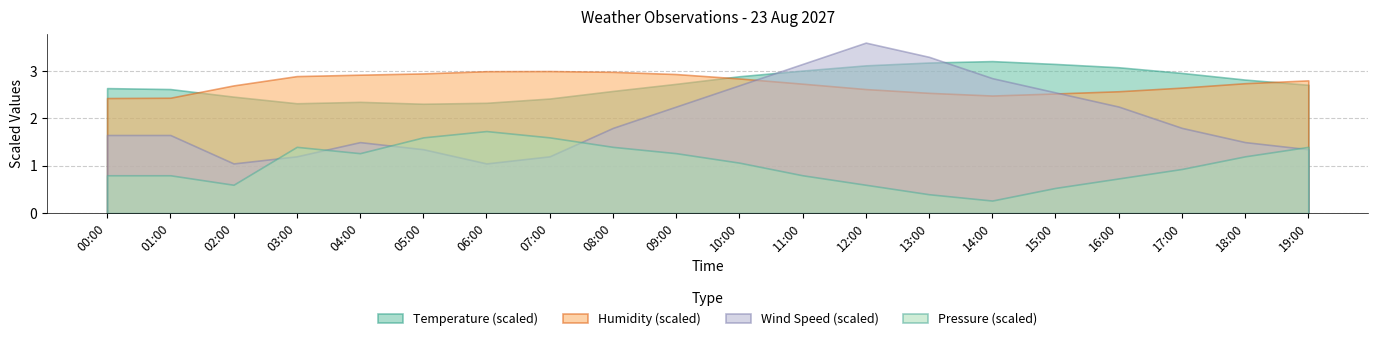

The value of Wind Speed (scaled) at 07:00 is 0.6. True or false?

False